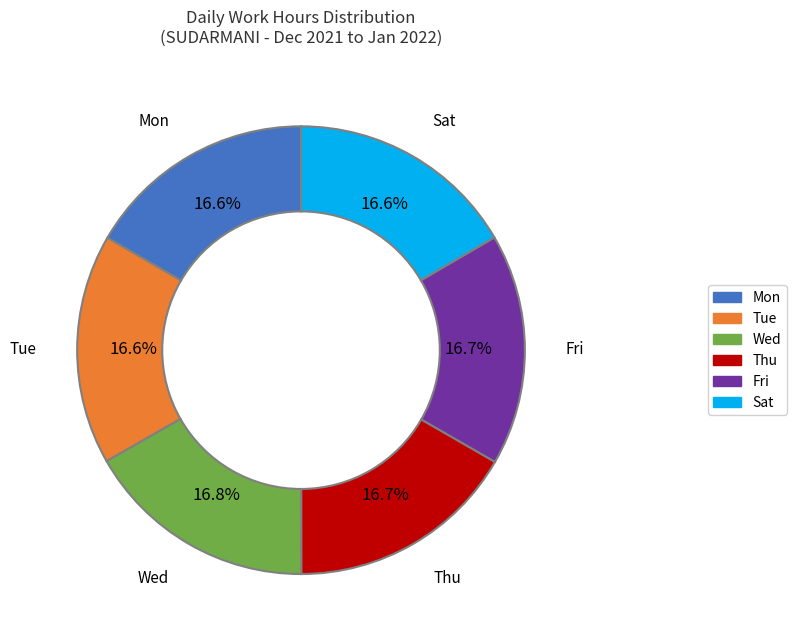

How much of the chart is everything except Tue?

83.4%